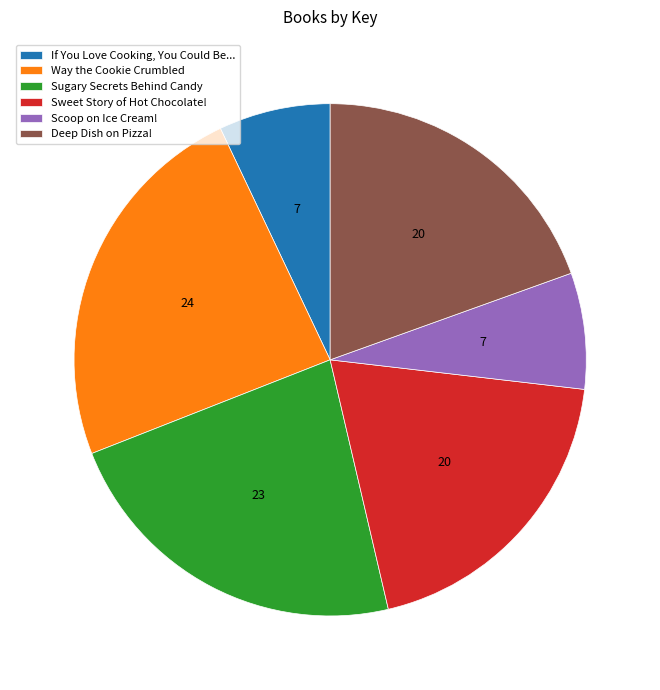

Combined, do Scoop on Ice Cream! and Sweet Story of Hot Chocolate! account for over 50%?

No